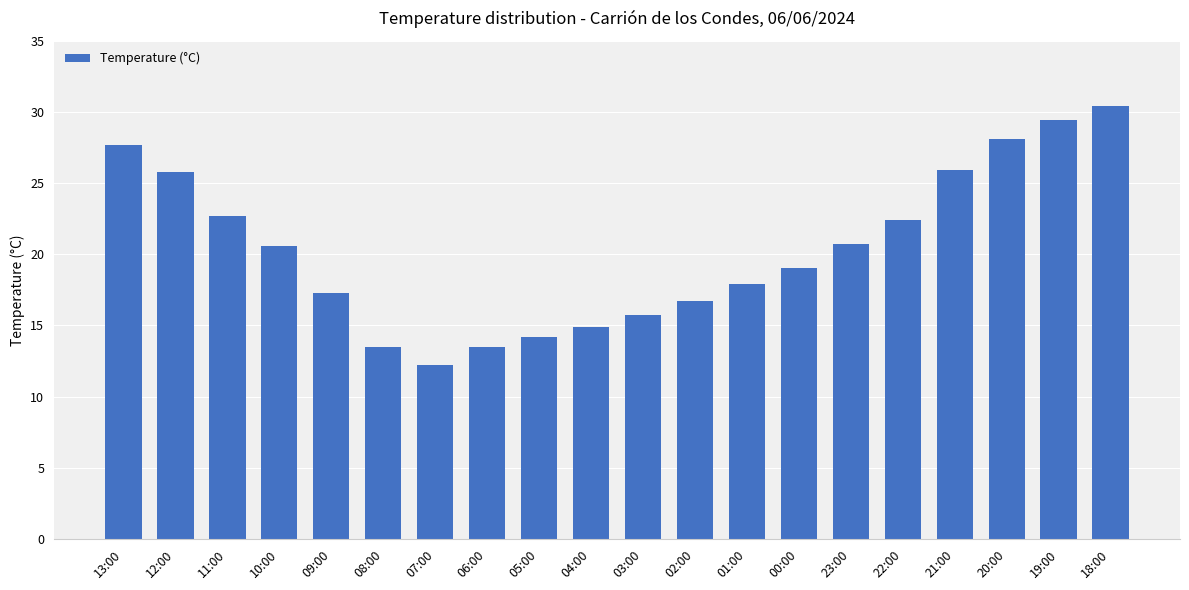

At which category does the chart reach its minimum across all series?

07:00